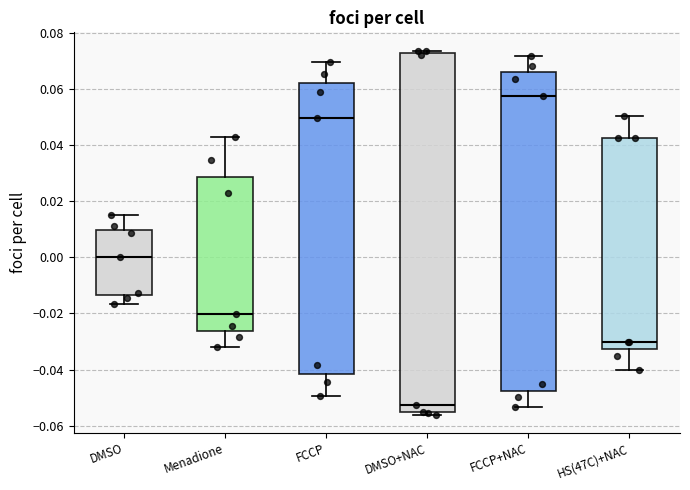

Reading left to right, read every box against the y-axis: the position of its median line, the range the box covers, and the ends of its whiskers. The values are not printed on the chart, so give them approximately, as read against the axis.

DMSO: median 0.000, box -0.014 to 0.010, whiskers -0.016 to 0.016
Menadione: median -0.020, box -0.026 to 0.028, whiskers -0.032 to 0.044
FCCP: median 0.050, box -0.042 to 0.062, whiskers -0.050 to 0.070
DMSO+NAC: median -0.052, box -0.056 to 0.072, whiskers -0.056 (just below the box's lower edge) to 0.074
FCCP+NAC: median 0.058, box -0.048 to 0.066, whiskers -0.054 to 0.072
HS(47C)+NAC: median -0.030, box -0.032 to 0.042, whiskers -0.040 to 0.050